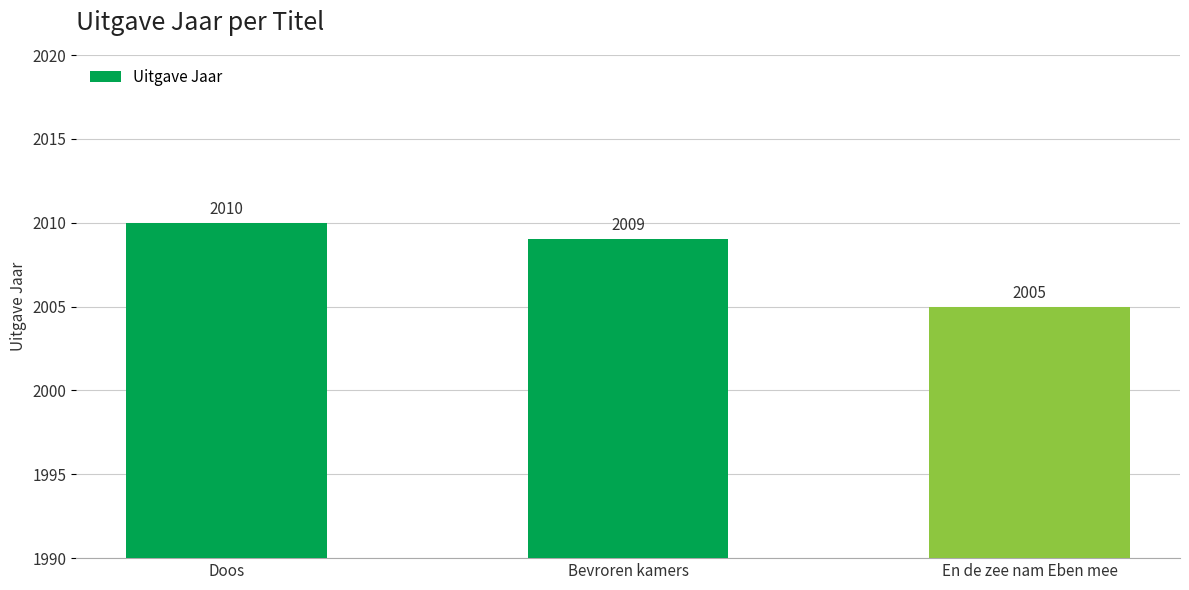

Rank the categories by value from highest to lowest.

Doos, Bevroren kamers, En de zee nam Eben mee